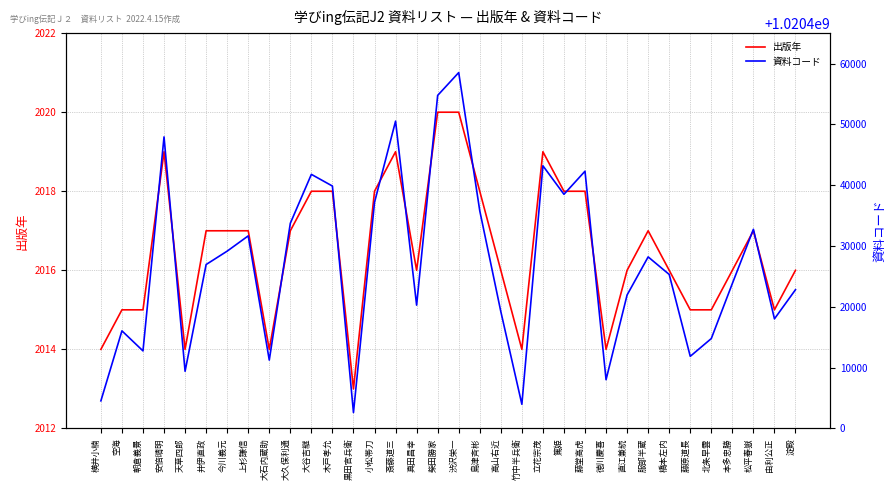

What is the spread (max minus min) of values at 由利公正?

1020416001